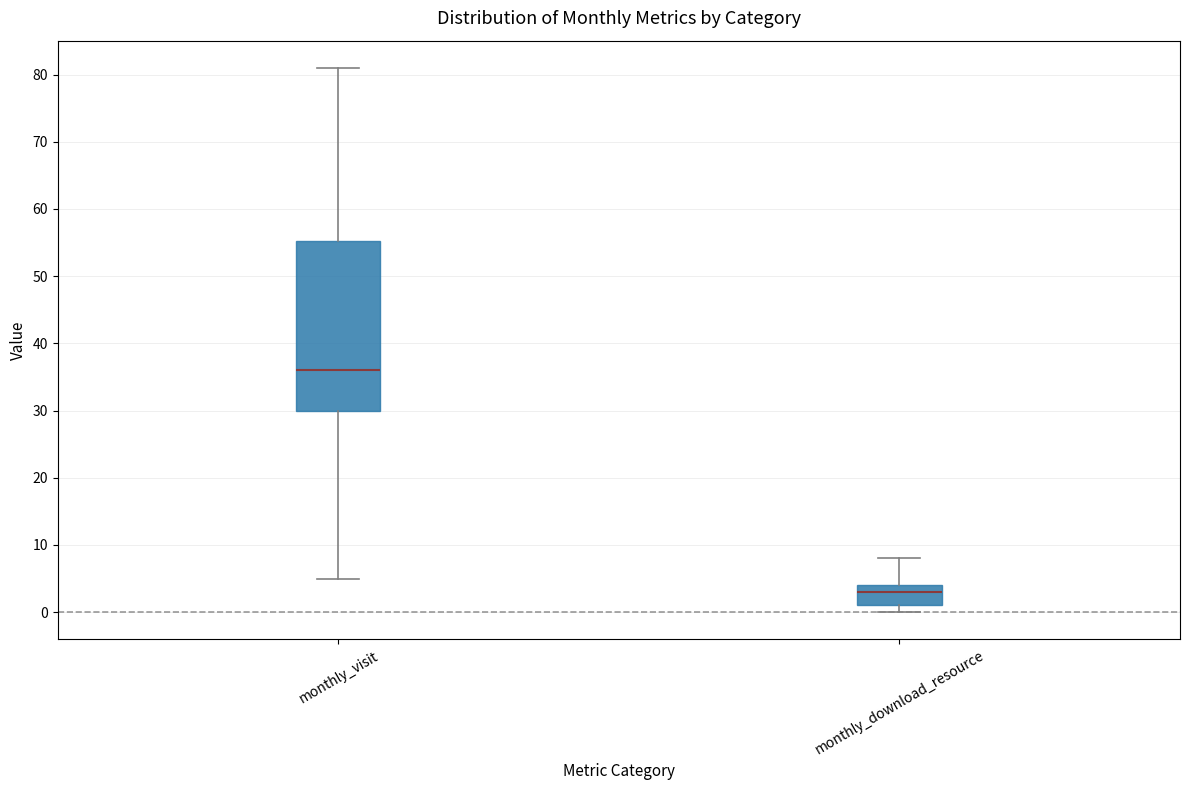

Reading left to right, transcribe this box plot: for each box, give where its median line is, the range the box spans, and where its two whiskers end, as read against the y-axis. The values are not printed on the chart, so give them approximately, as read against the axis.

monthly_visit: median 36, box 30 to 55, whiskers 5 to 81
monthly_download_resource: median 3, box 1 to 4, whiskers 0 to 8